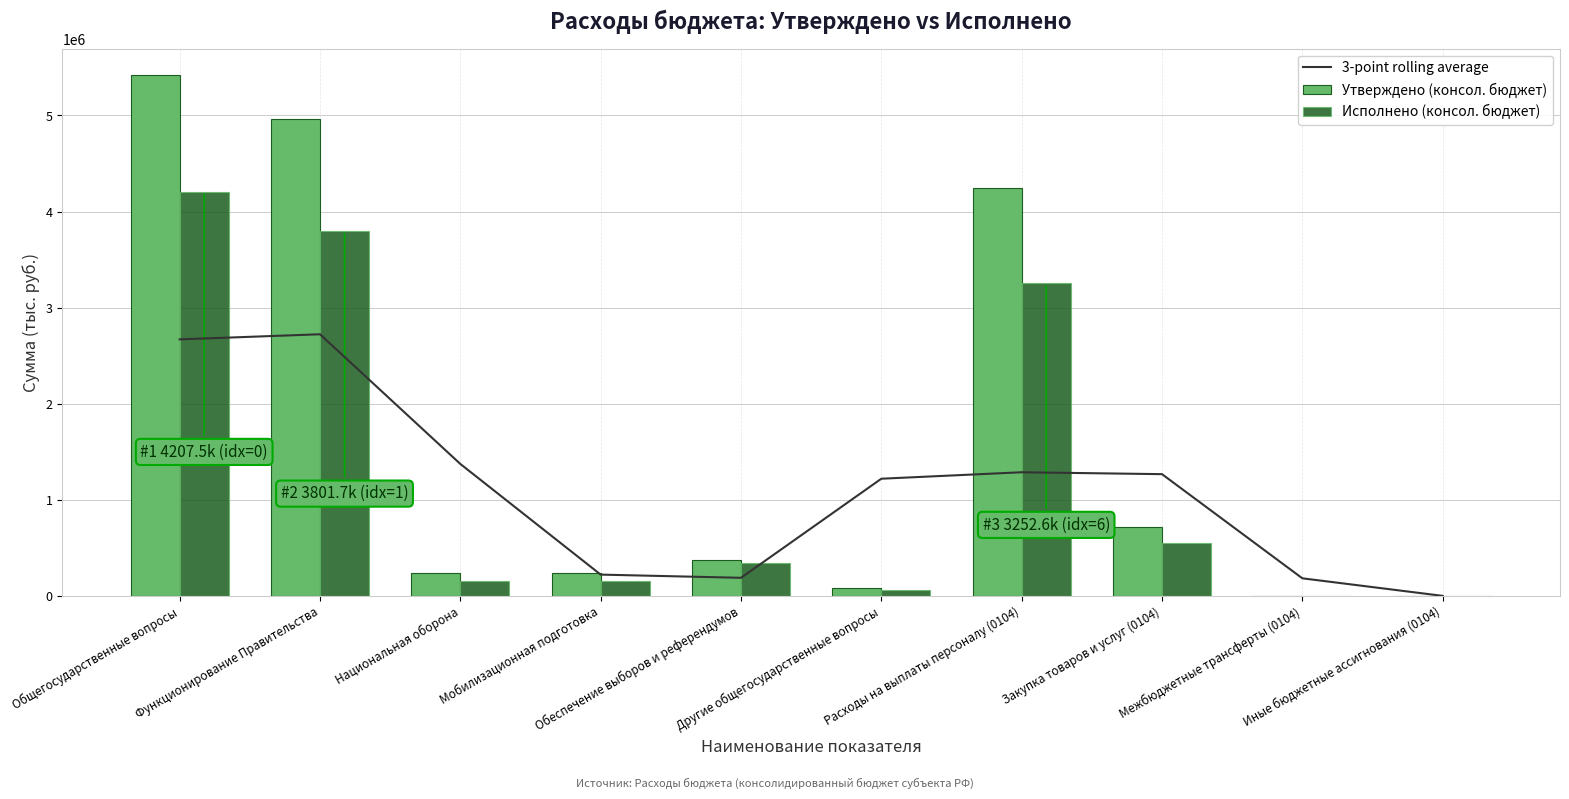

What is the highest value of the 3-point rolling average series?

2722766.2